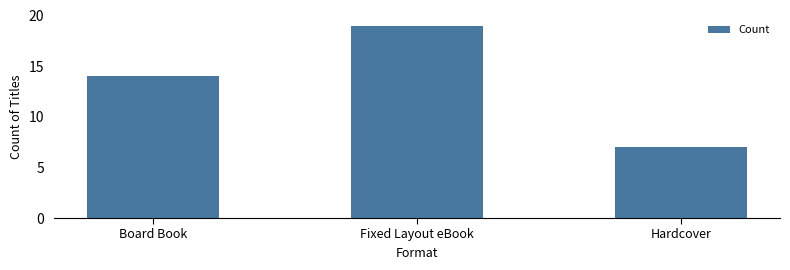

Reading left to right, transcribe all the data shown in this chart.

14	19	7